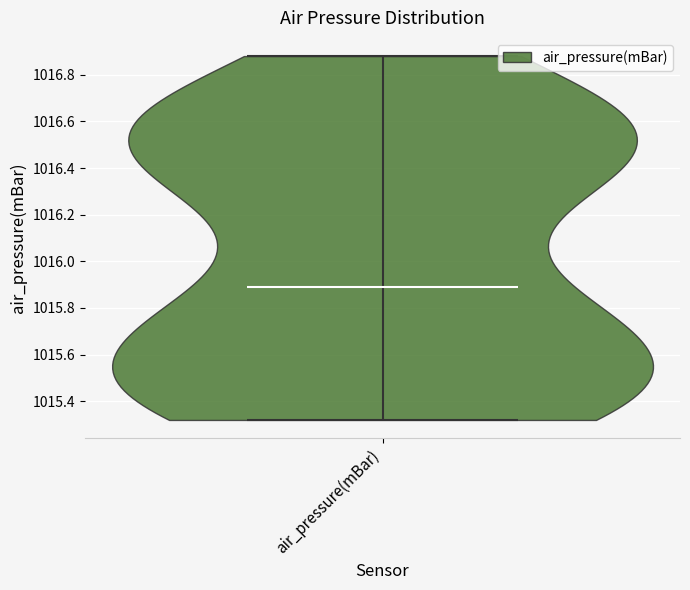

What is the highest point the violin for air_pressure(mBar) reaches on the y-axis? The values are not printed on the chart, so give them approximately, as read against the axis.

1016.88